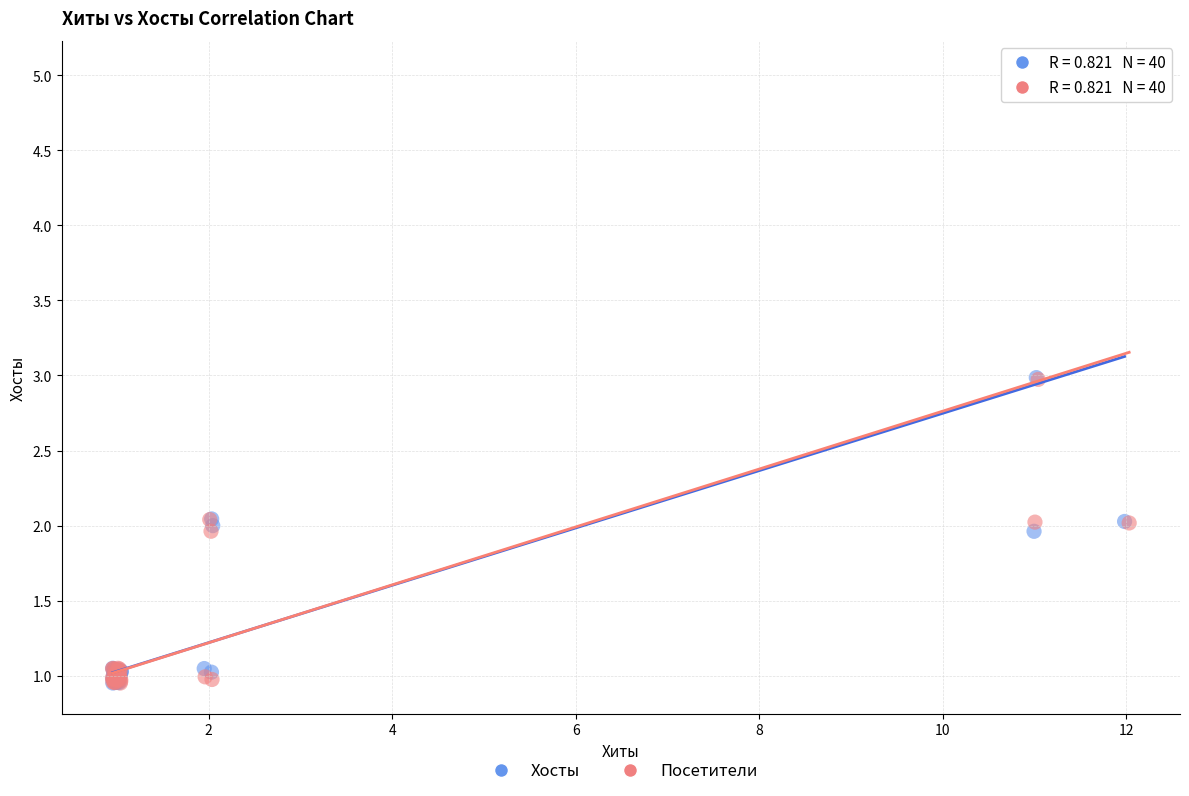

Which series has the widest spread of Y values?

Посетители